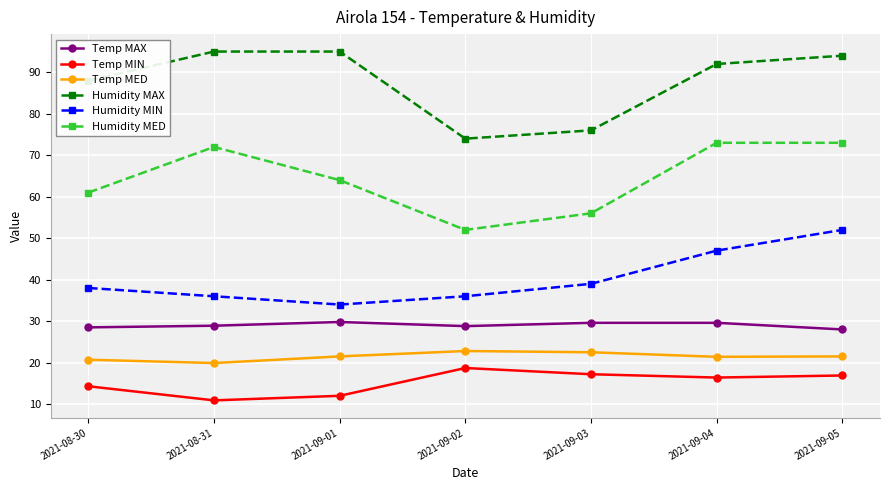

At which category does Temp MED reach its first local valley?

2021-08-31